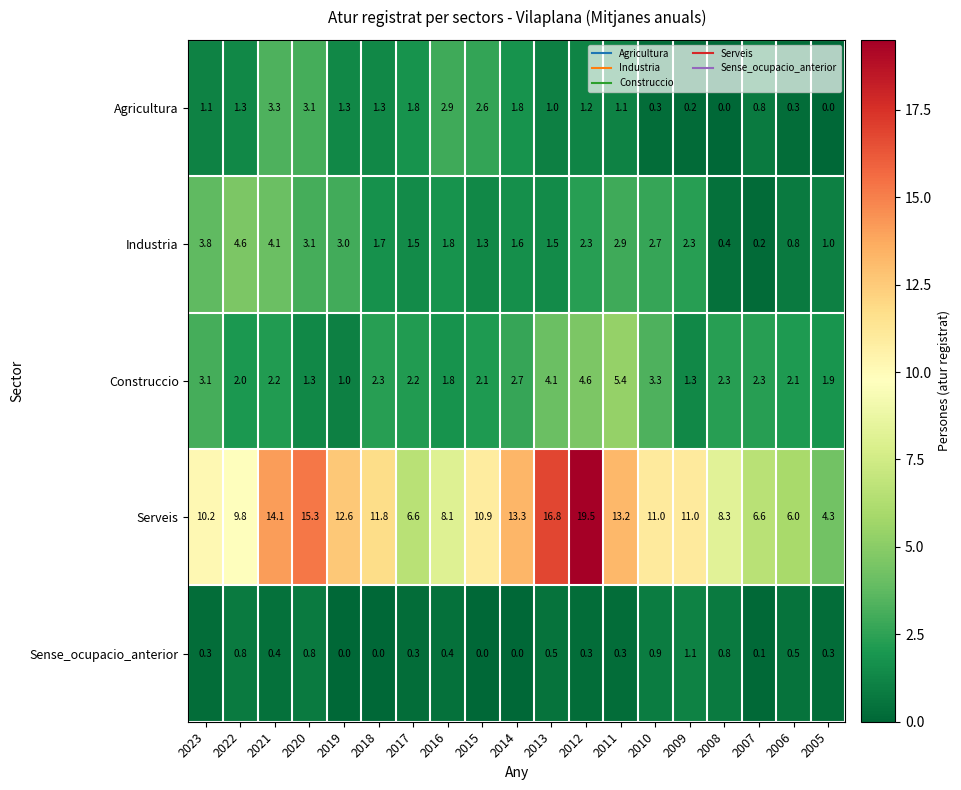

What is the difference between the highest and lowest values at 2009?

10.8